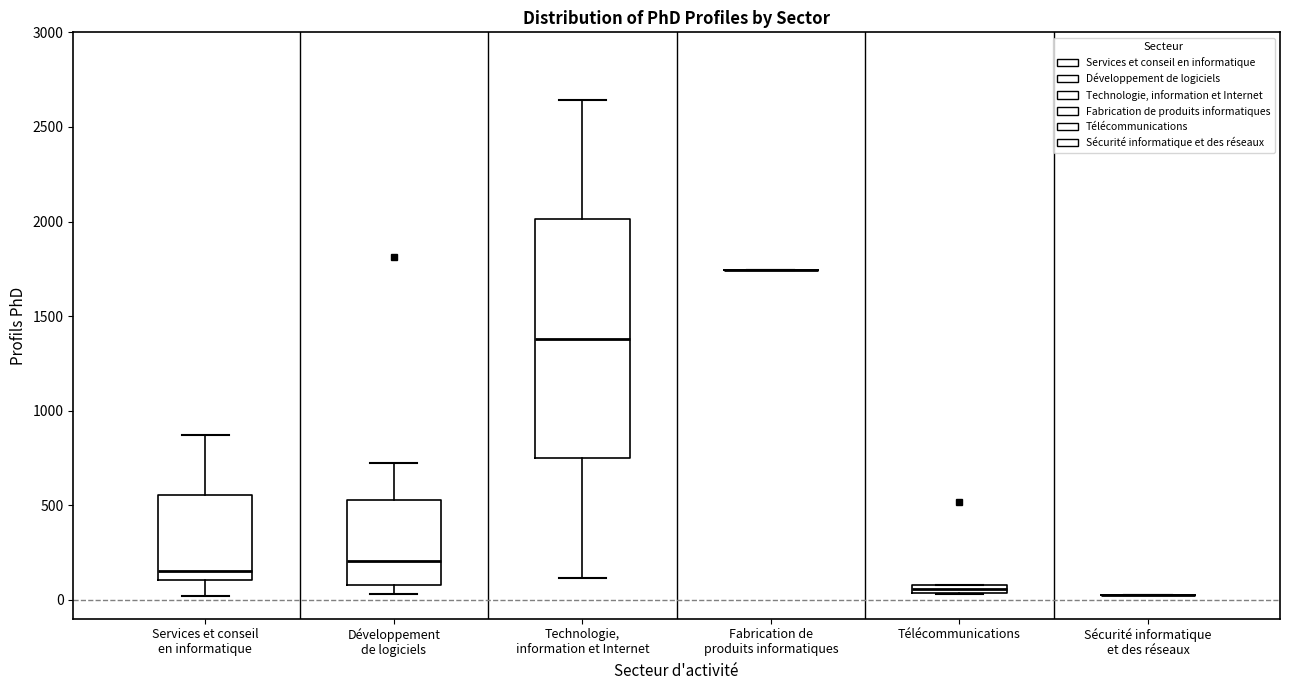

Which box is the tallest, from its lower edge to its upper edge?

Technologie, information et Internet